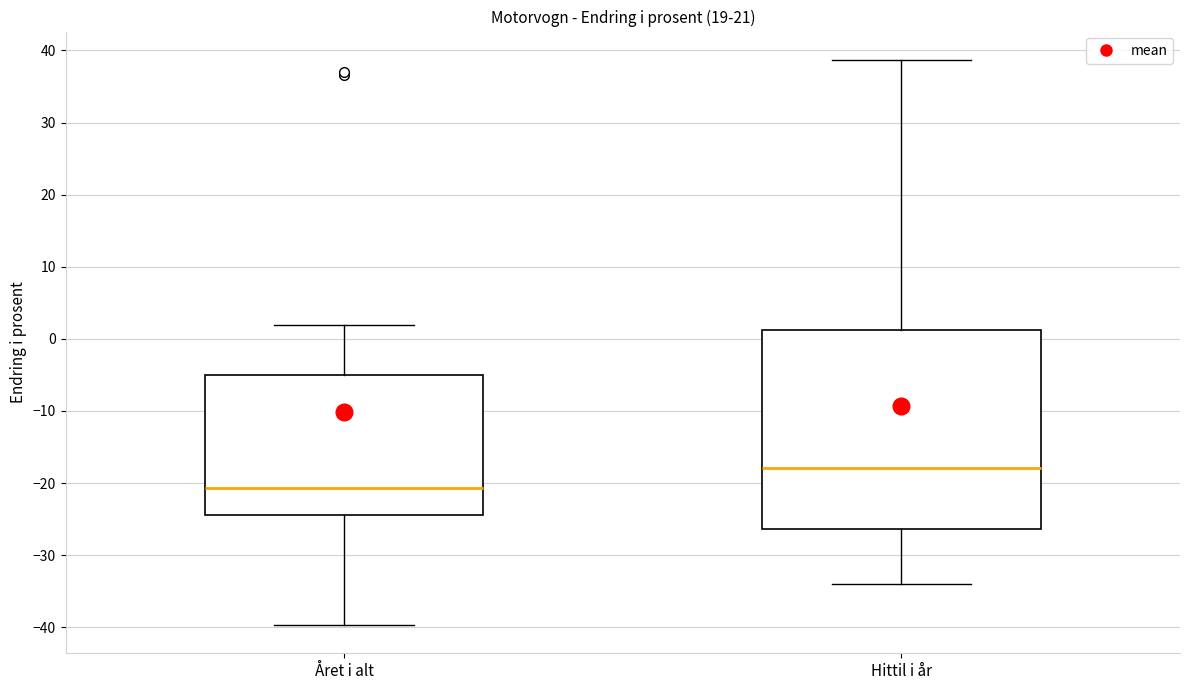

Reading left to right, transcribe this box plot: for each box, give where its median line is, the range the box spans, and where its two whiskers end, as read against the y-axis. The values are not printed on the chart, so give them approximately, as read against the axis.

Året i alt: median -21, box -24 to -5, whiskers -40 to 2
Hittil i år: median -18, box -26 to 1, whiskers -34 to 39